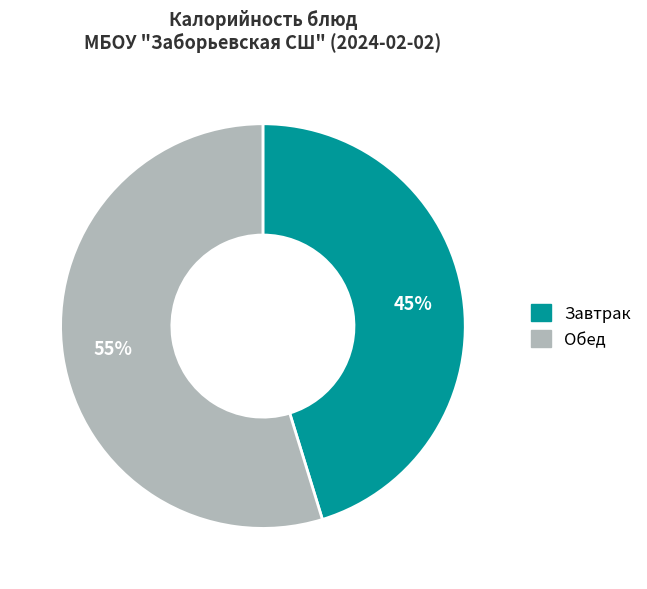

Does any single category account for the majority?

Yes